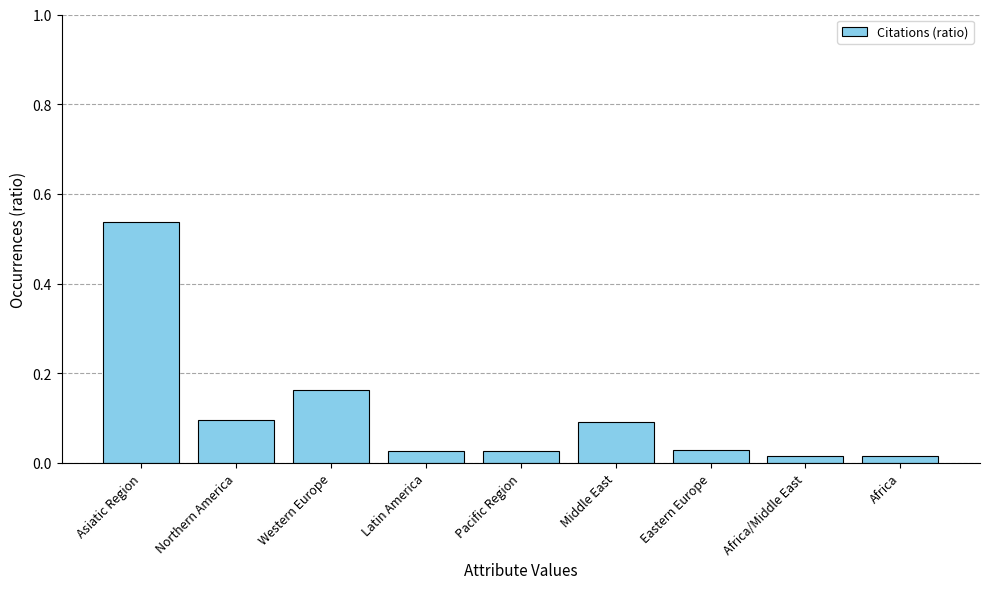

Between Pacific Region and Western Europe, which is larger?

Western Europe